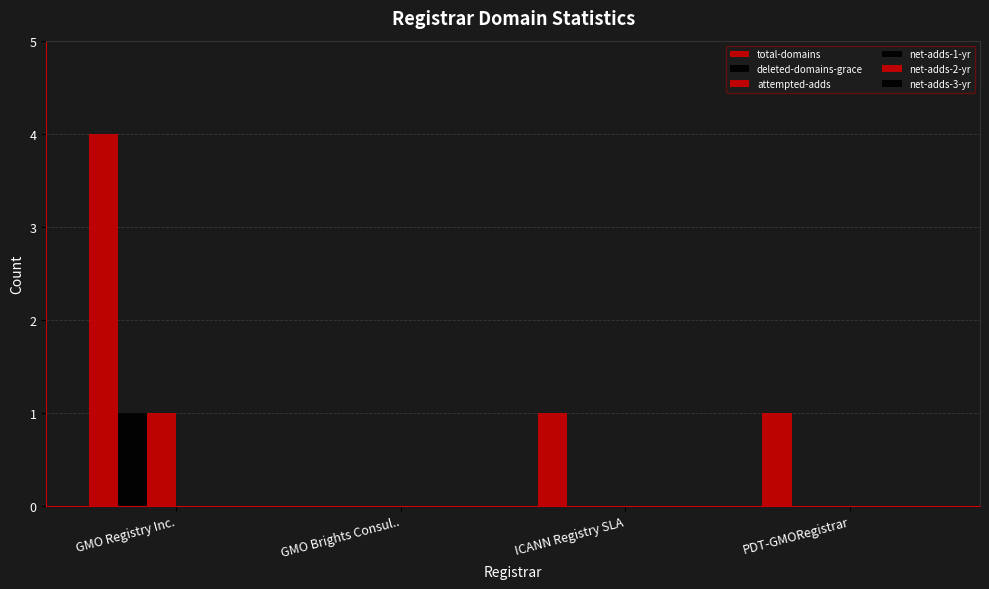

How many categories are shown in the chart?

4